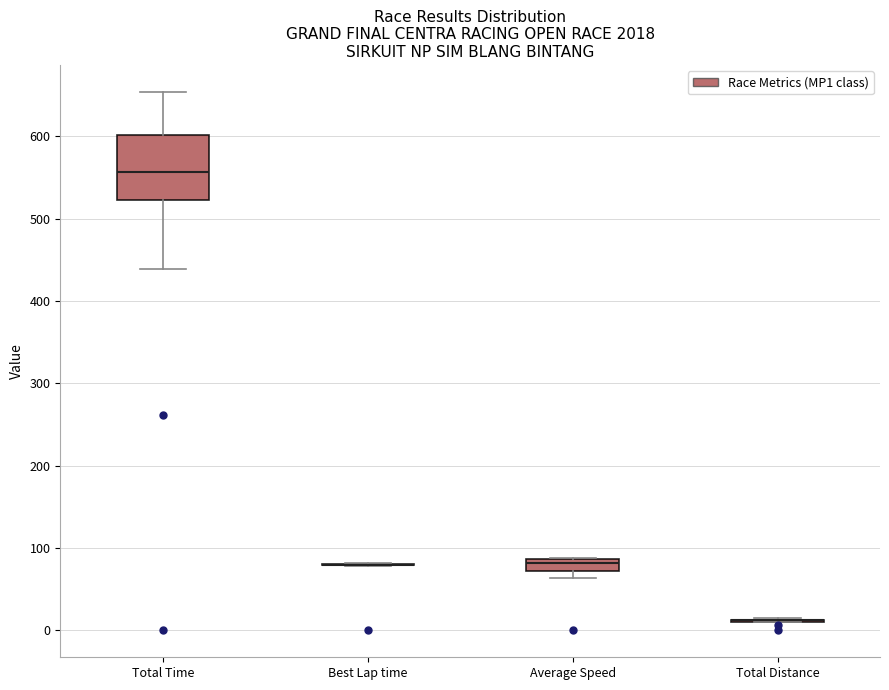

Comparing the boxes themselves (not the whiskers), which one is the tallest?

Total Time